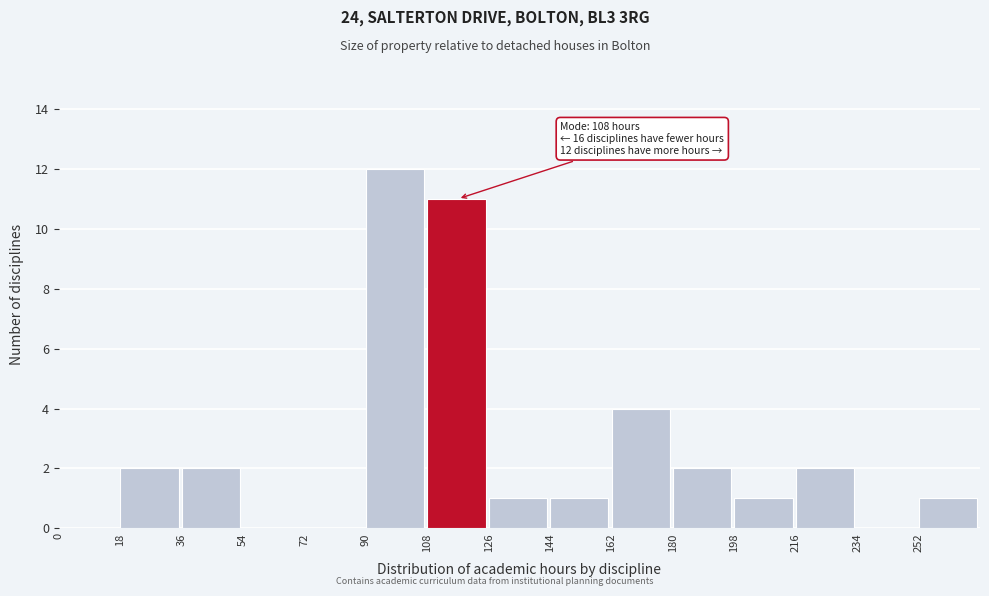

Which range on the x-axis has the tallest bar?

90 to 108